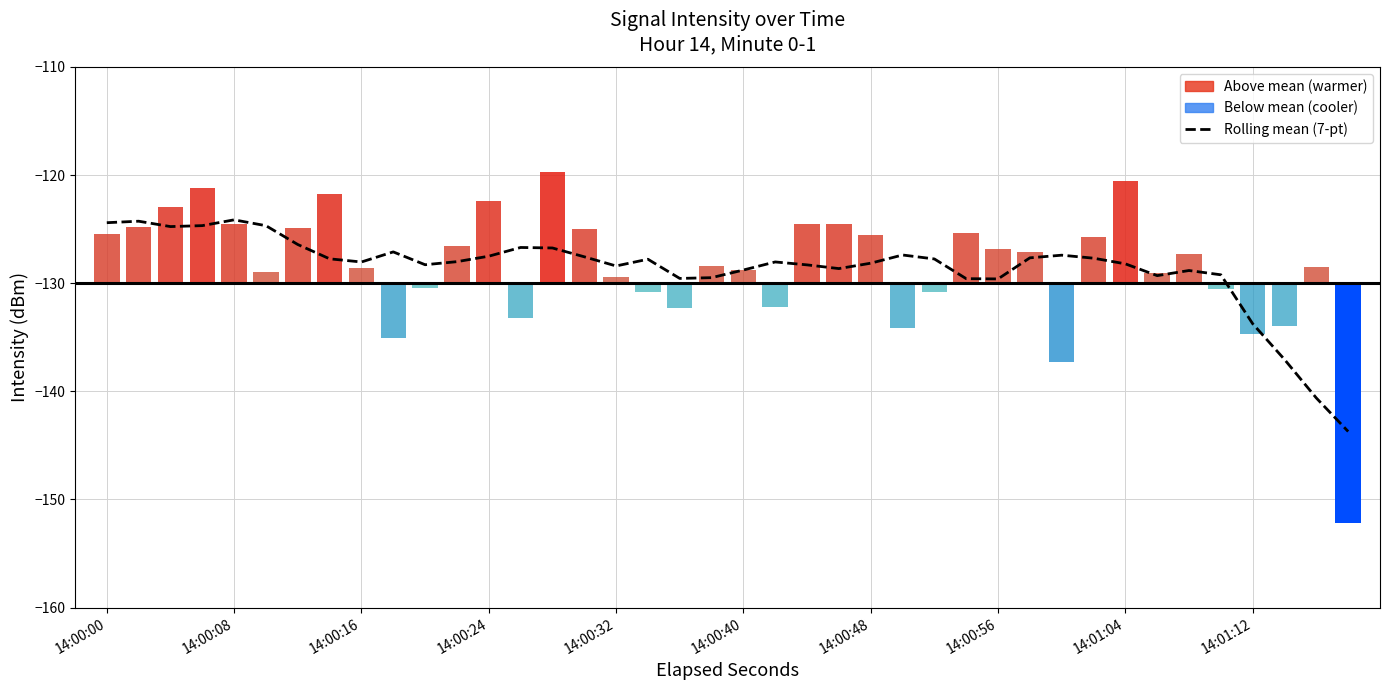

True or false: the data shows -128.2 at 14:00:48.

True